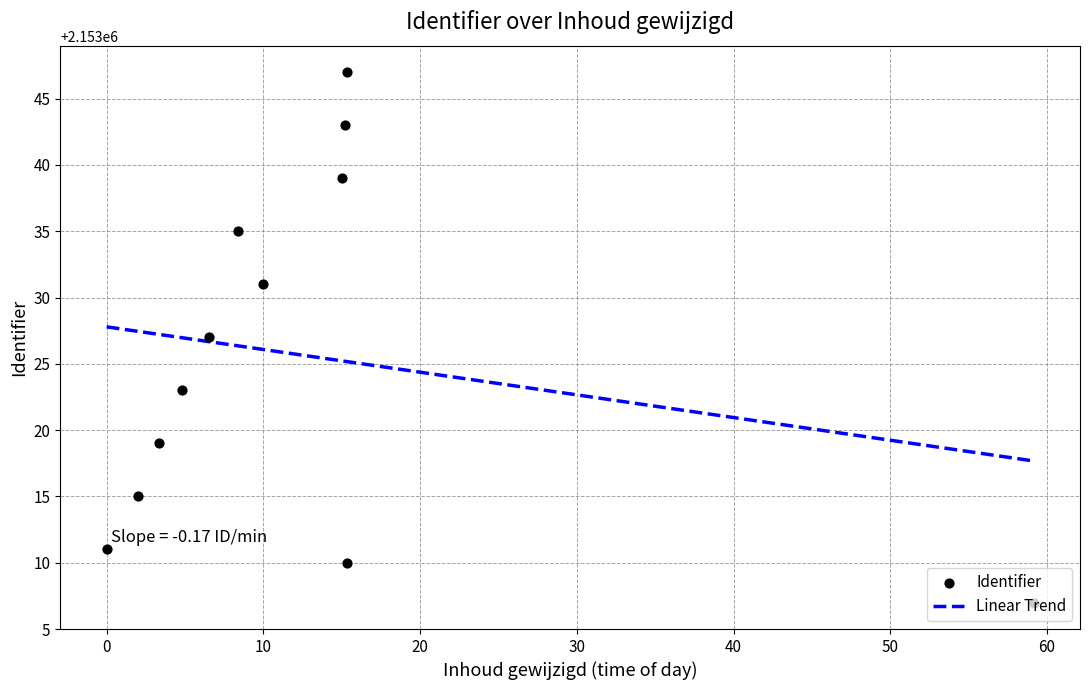

Which series contains the lowest Y value?

Identifier